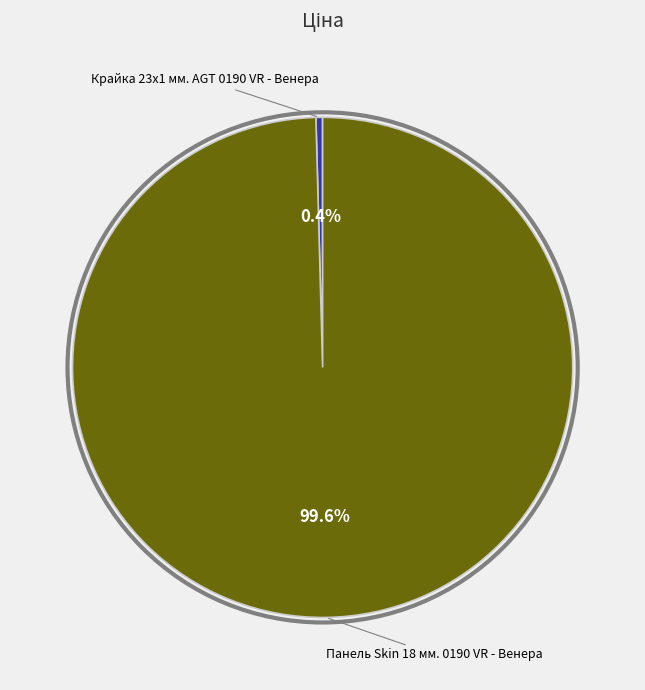

Is there any slice that represents more than half of the pie?

Yes